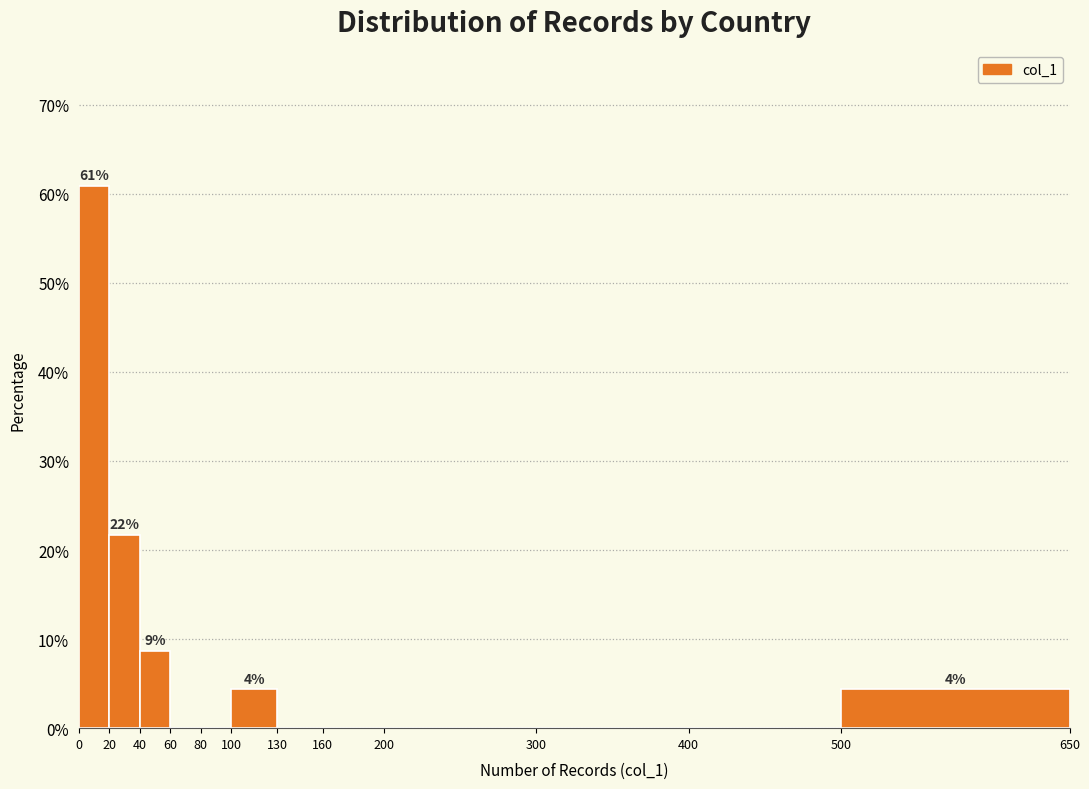

Over which range of the x-axis is the bar tallest?

0 to 20